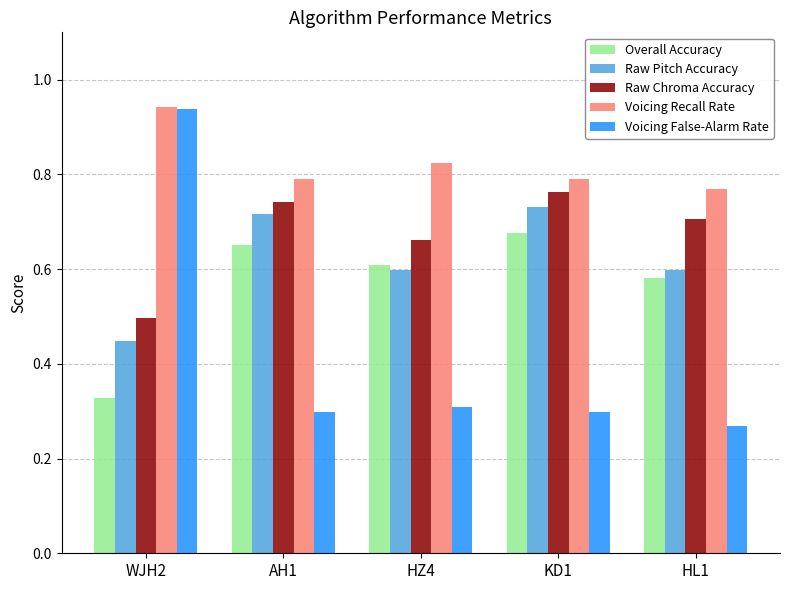

Which series has the largest range (max minus min)?

Voicing False-Alarm Rate